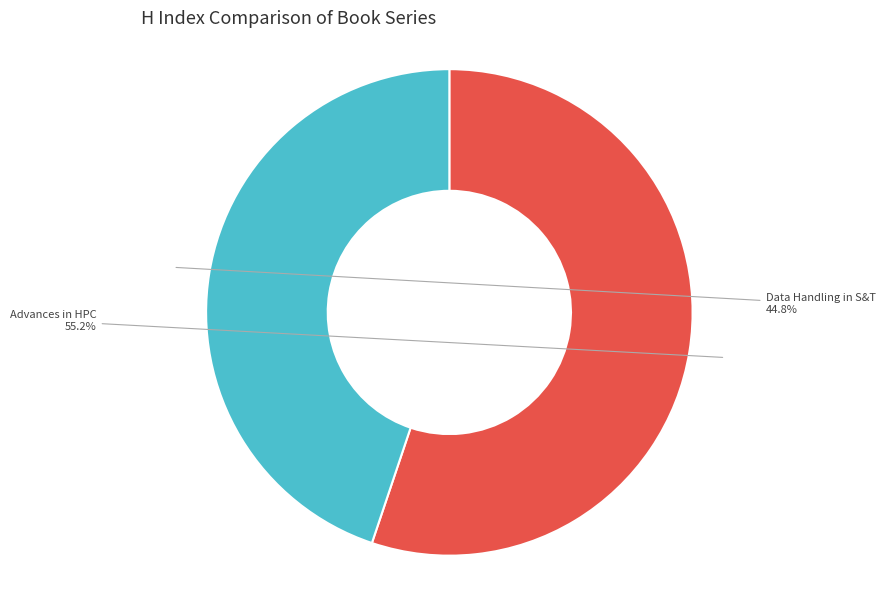

Rank the categories by value from lowest to highest.

Data Handling in S&T, Advances in HPC